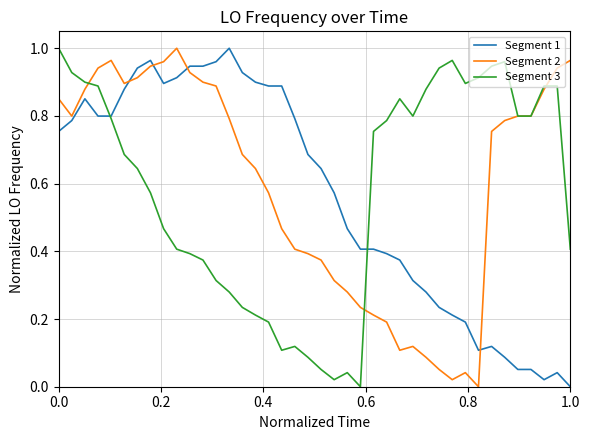

What are all the series names shown in the legend?

Segment 1, Segment 2, Segment 3